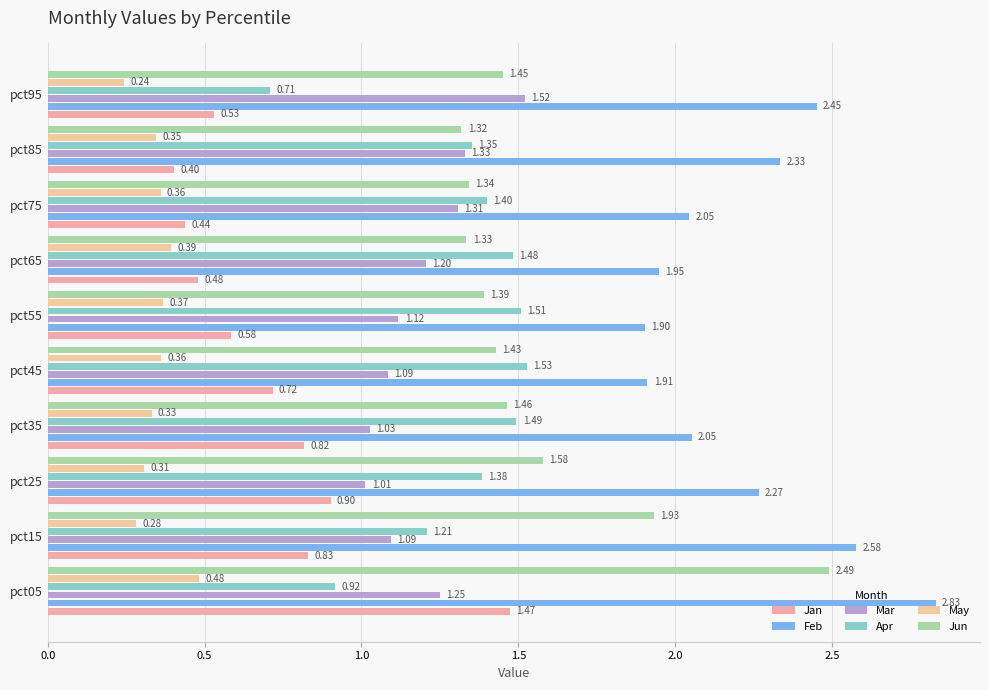

What is the smallest value displayed?

0.2